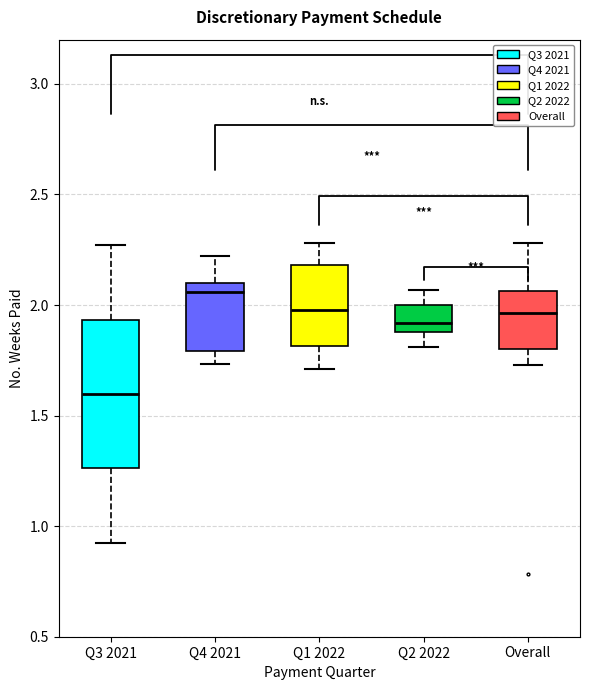

Reading left to right, read every box against the y-axis: the position of its median line, the range the box covers, and the ends of its whiskers. The values are not printed on the chart, so give them approximately, as read against the axis.

Q3 2021: median 1.60, box 1.25 to 1.95, whiskers 0.90 to 2.25
Q4 2021: median 2.05, box 1.80 to 2.10, whiskers 1.75 to 2.20
Q1 2022: median 2.00, box 1.80 to 2.20, whiskers 1.70 to 2.30
Q2 2022: median 1.90 (inside the box), box 1.90 to 2.00, whiskers 1.80 to 2.05
Overall: median 1.95, box 1.80 to 2.05, whiskers 1.75 to 2.30